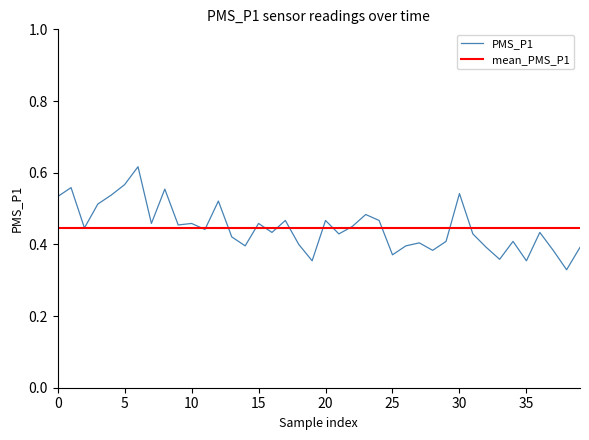

List the series in order of their peak value, lowest first.

mean_PMS_P1, PMS_P1